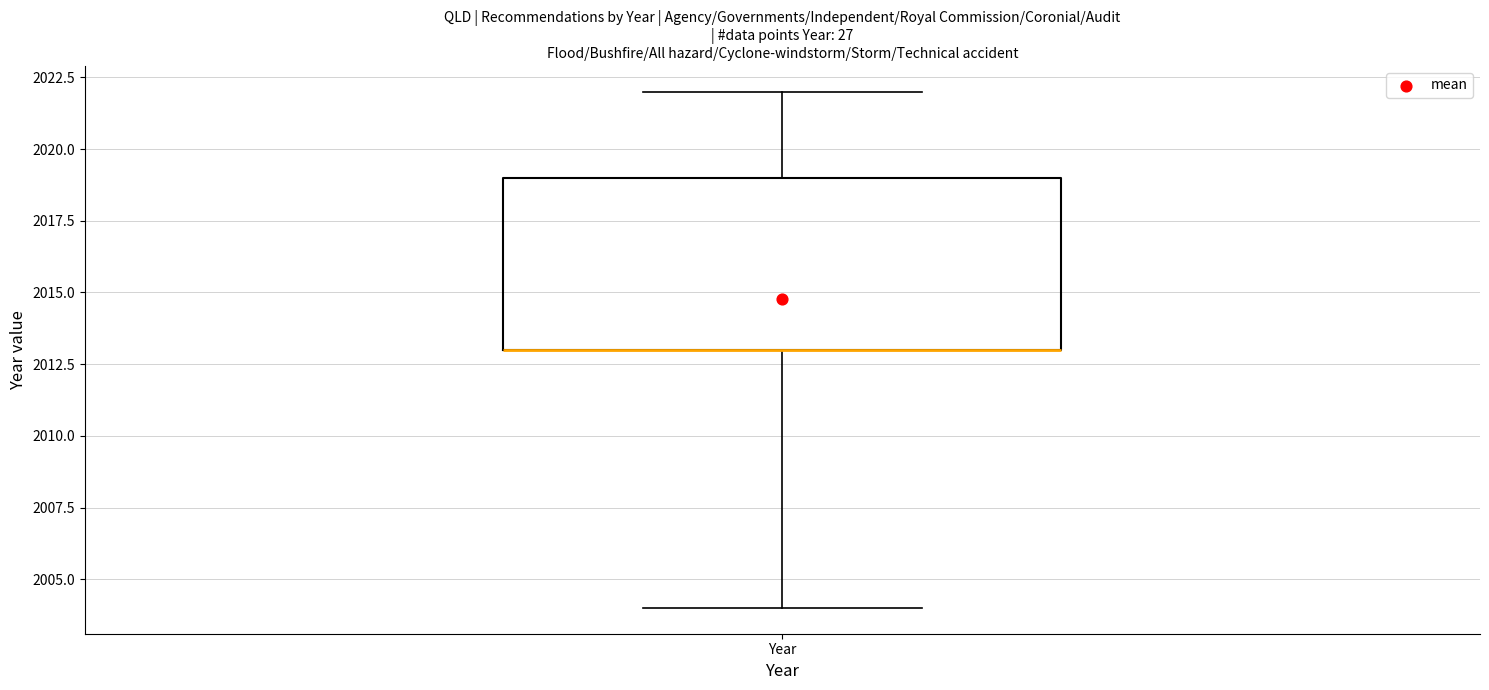

Transcribe this box plot: give where the median line is, the range the box spans, and where the two whiskers end, as read against the y-axis. The values are not printed on the chart, so give them approximately, as read against the axis.

median 2013 (drawn on the box's lower edge), box 2013 to 2019, whiskers 2004 to 2022